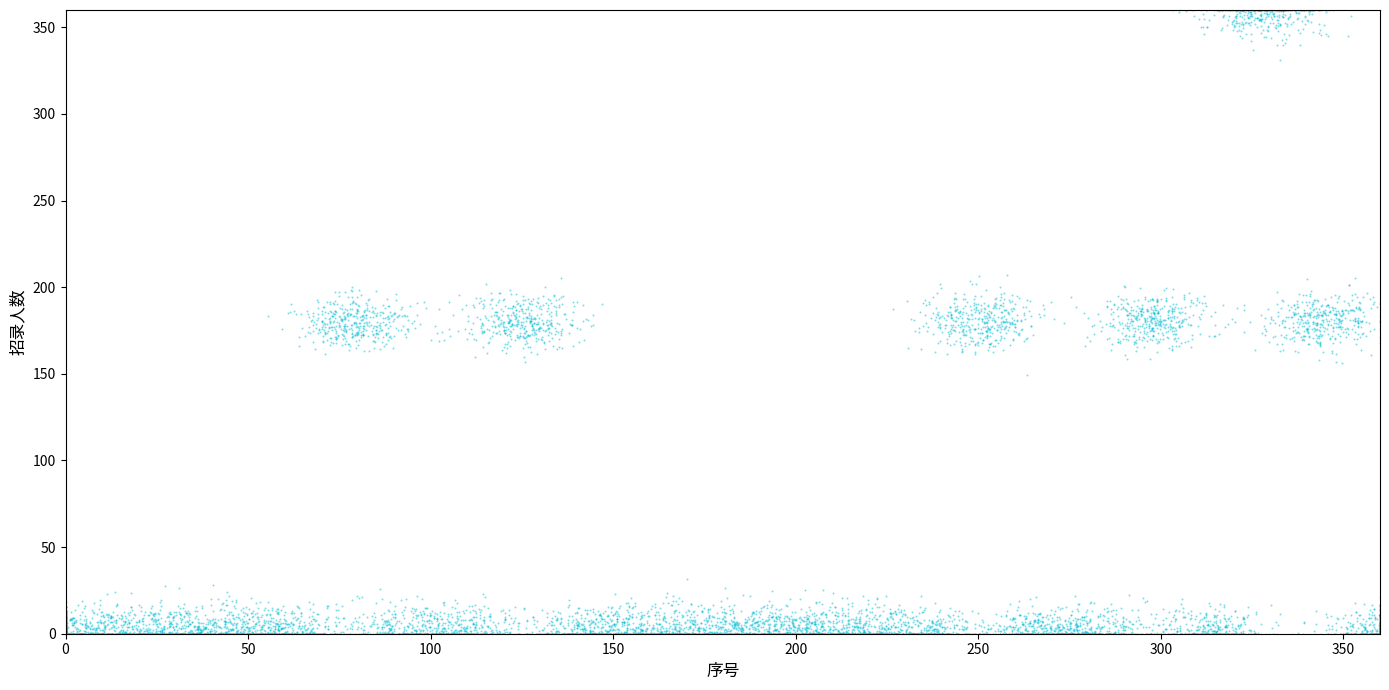

What is the range of X values (max minus min)?

360.0